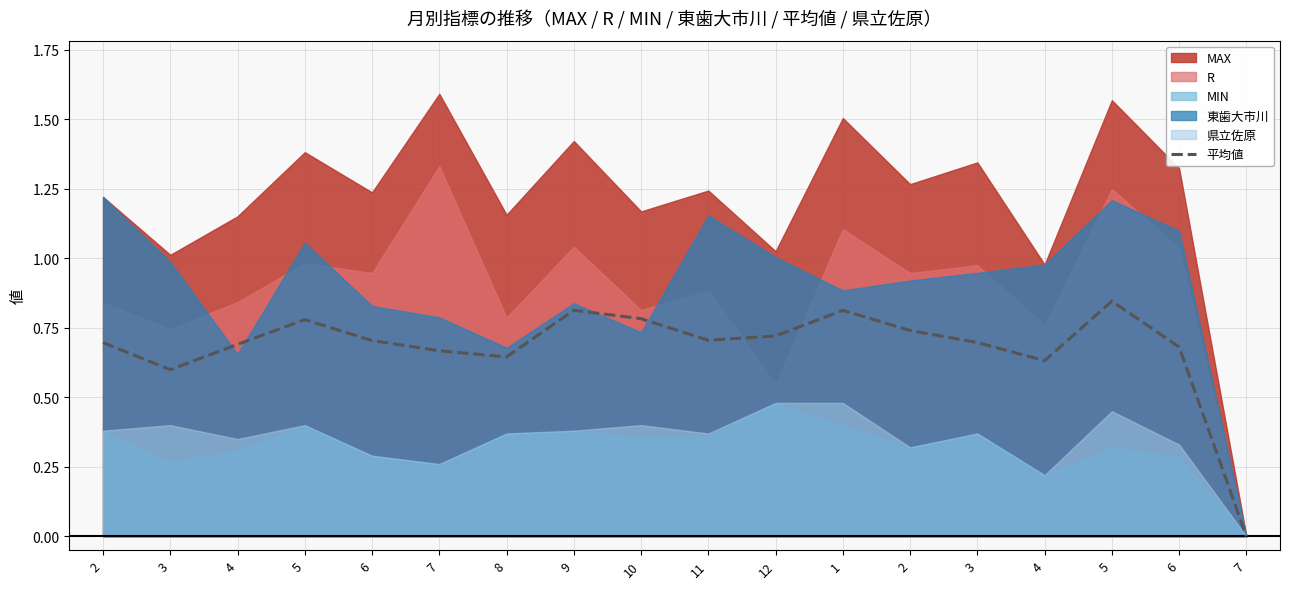

What is the difference between the maximum and minimum values?

0.8